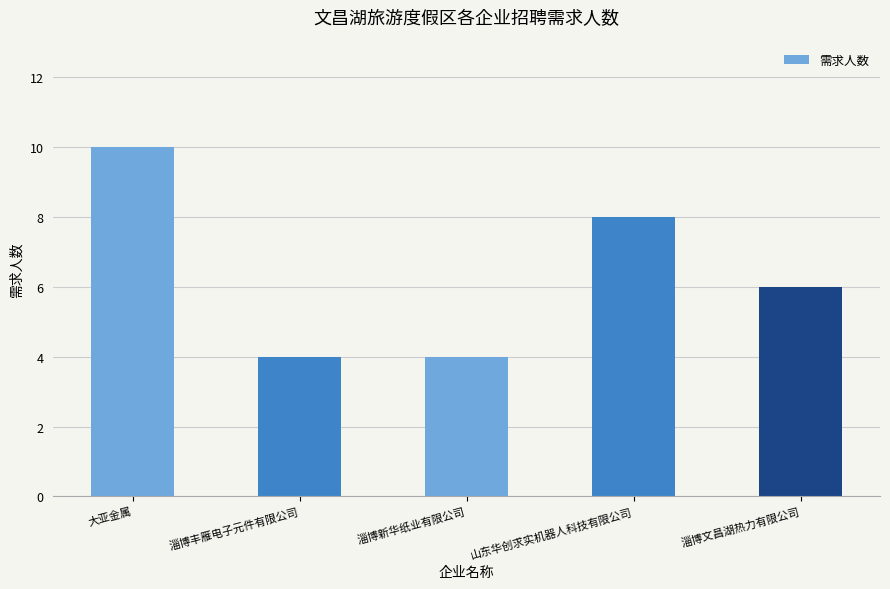

What is the greatest value displayed?

10